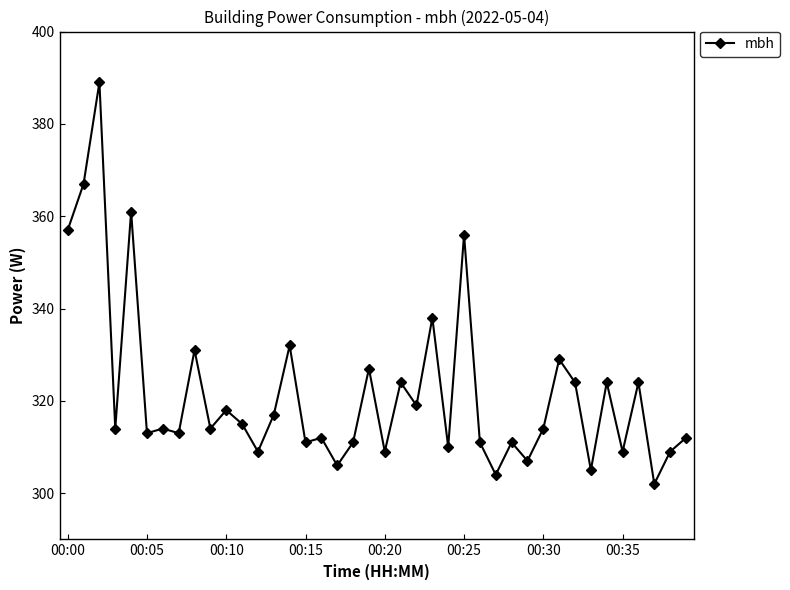

Reading left to right, what are all the values shown in this chart?

357	367	389	314	361	313	314	313	331	314	318	315	309	317	332	311	312	306	311	327	309	324	319	338	310	356	311	304	311	307	314	329	324	305	324	309	324	302	309	312